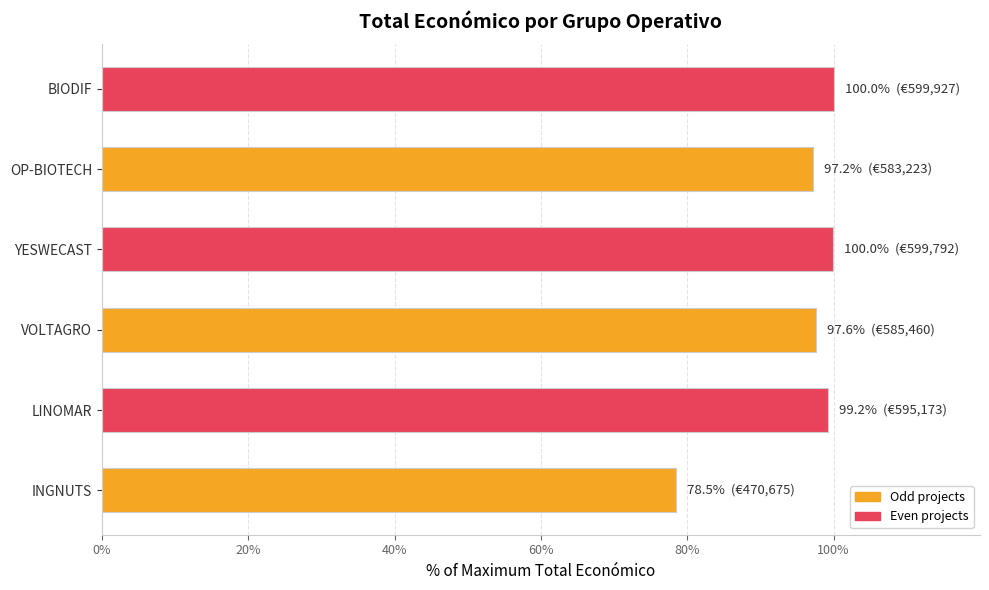

What is the approximate value at VOLTAGRO?

97.6